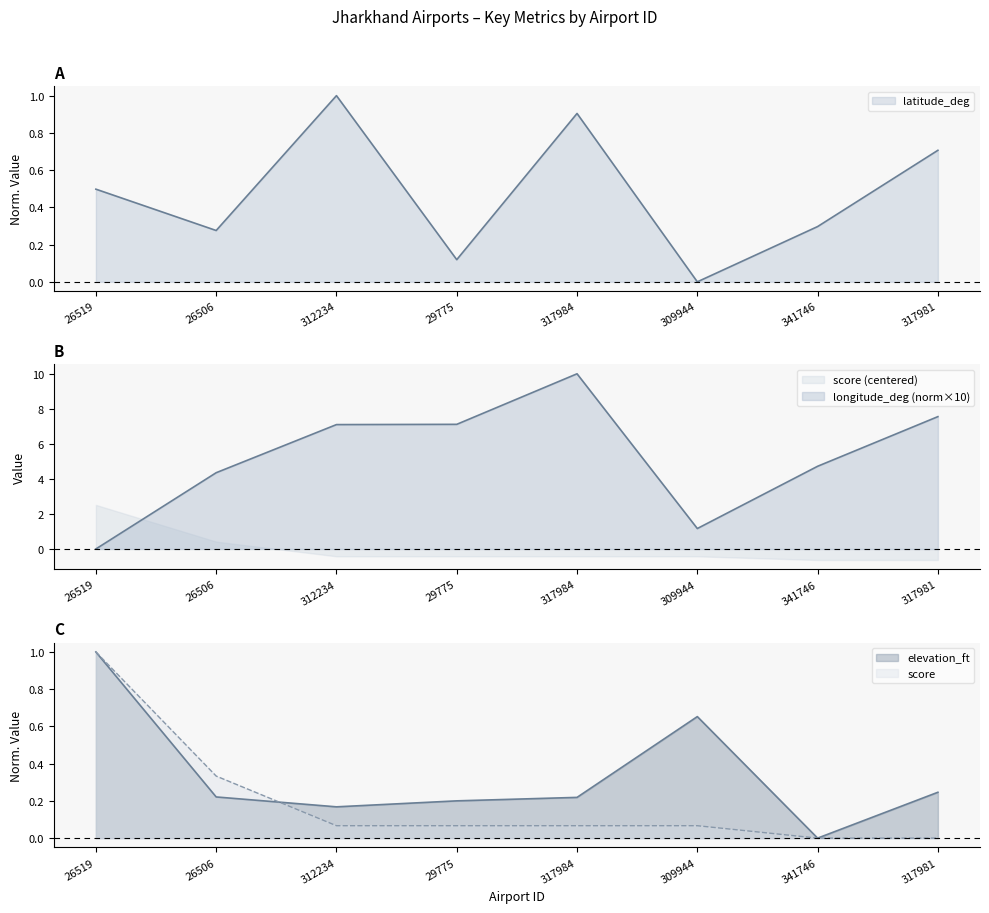

True or false: elevation_ft and longitude_deg cross at least once.

True